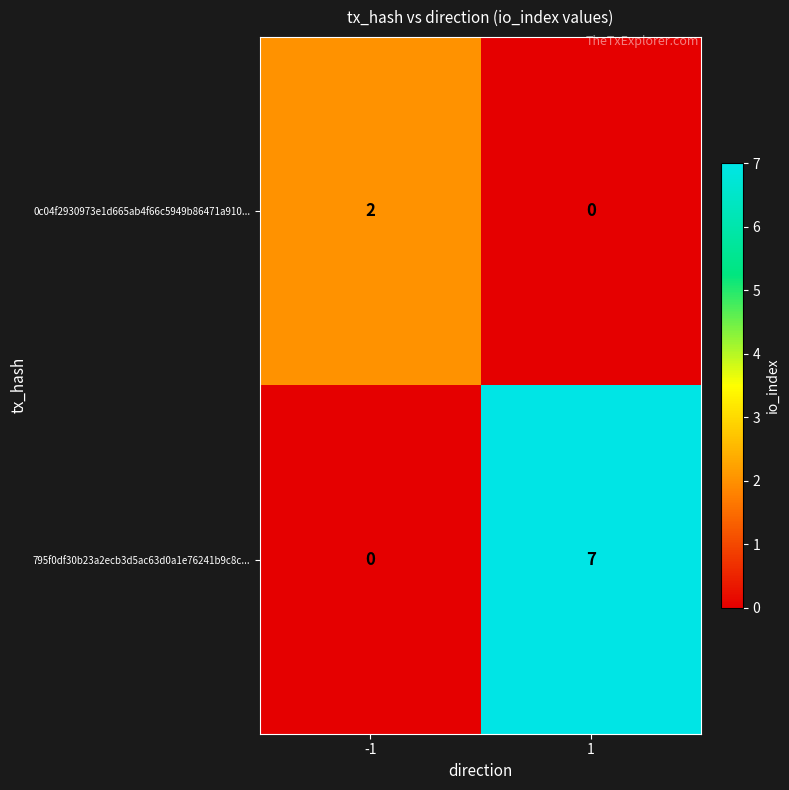

List the series in order of their overall mean, lowest first.

0c04f2930973e1d665ab4f66c5949b86471a910..., 795f0df30b23a2ecb3d5ac63d0a1e76241b9c8c...